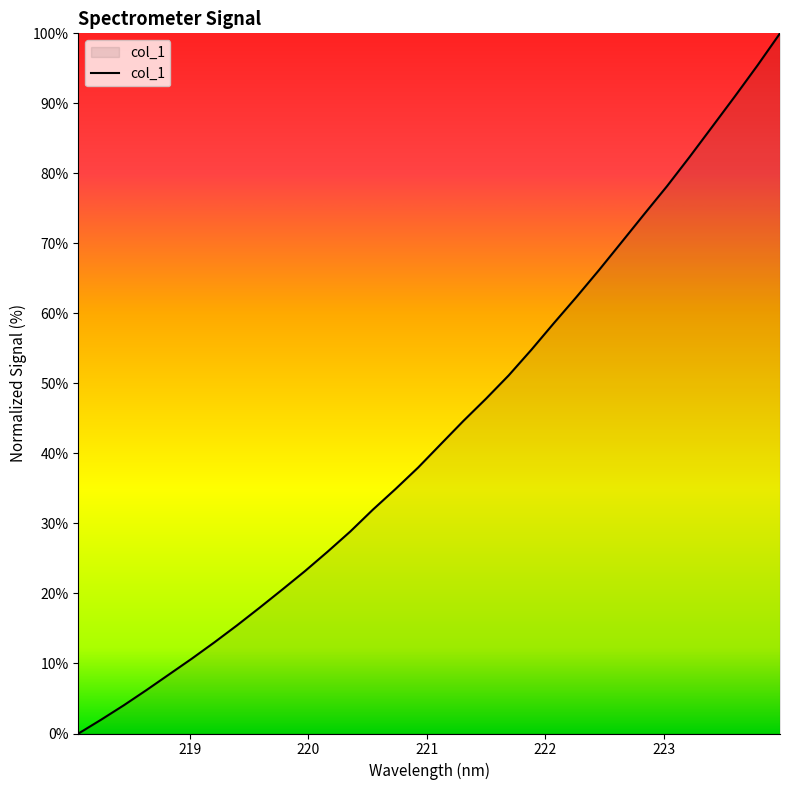

What is the maximum value shown in the chart?

100.0